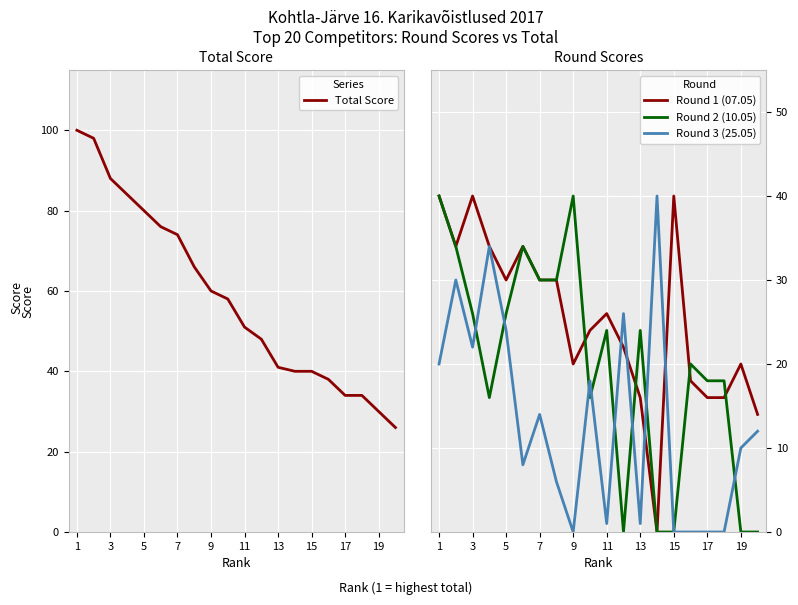

Where does the Total Score series first go above 58?

1